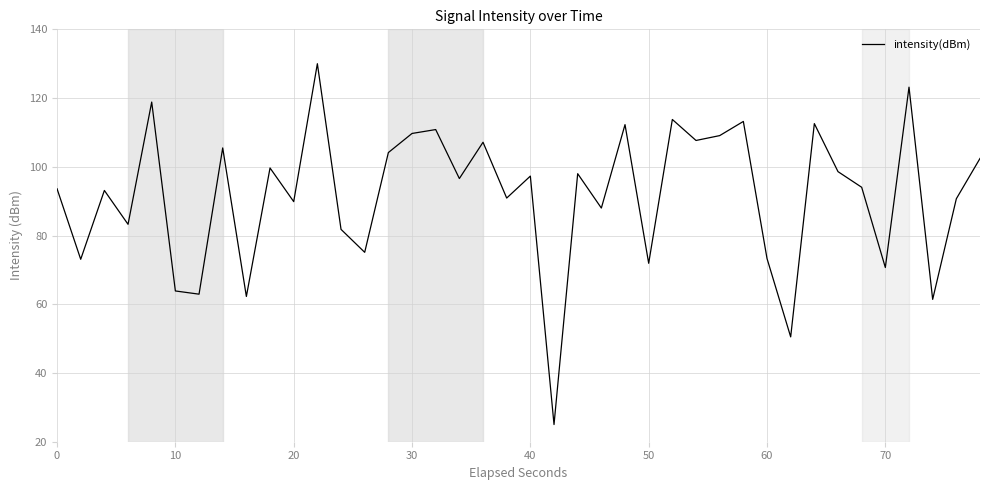

What is the average value?

91.6